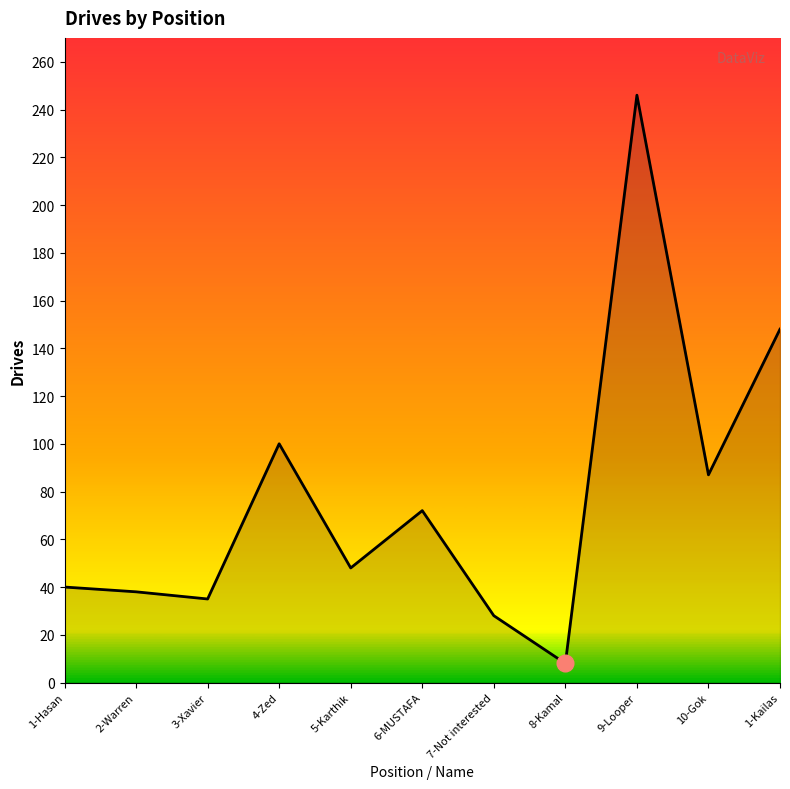

Between 7-Not interested and 5-Karthik, which is larger?

5-Karthik